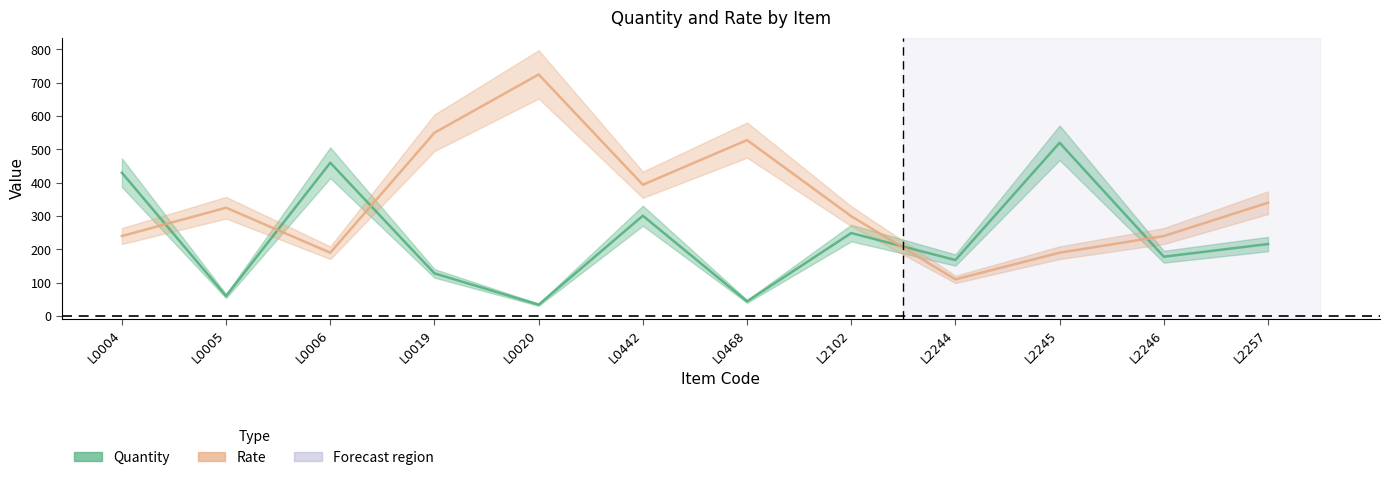

How many data points in Quantity are above 216?

5